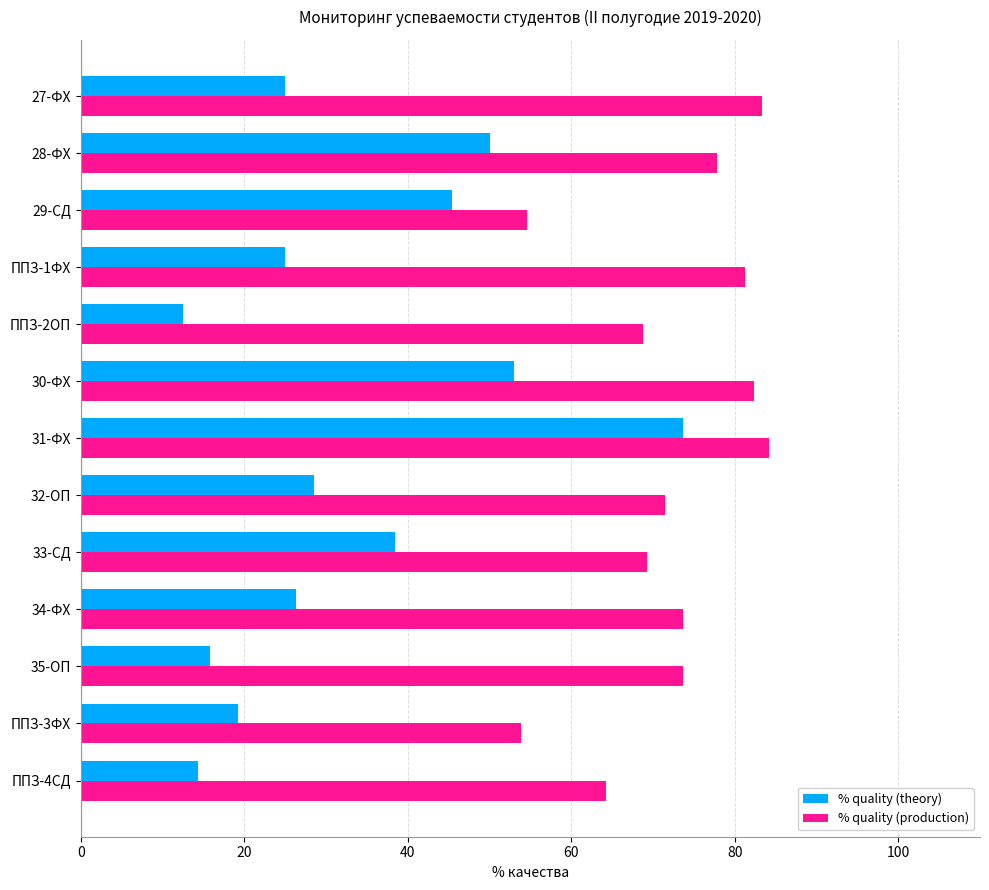

How many data points in % quality (production) are less than 73?

6